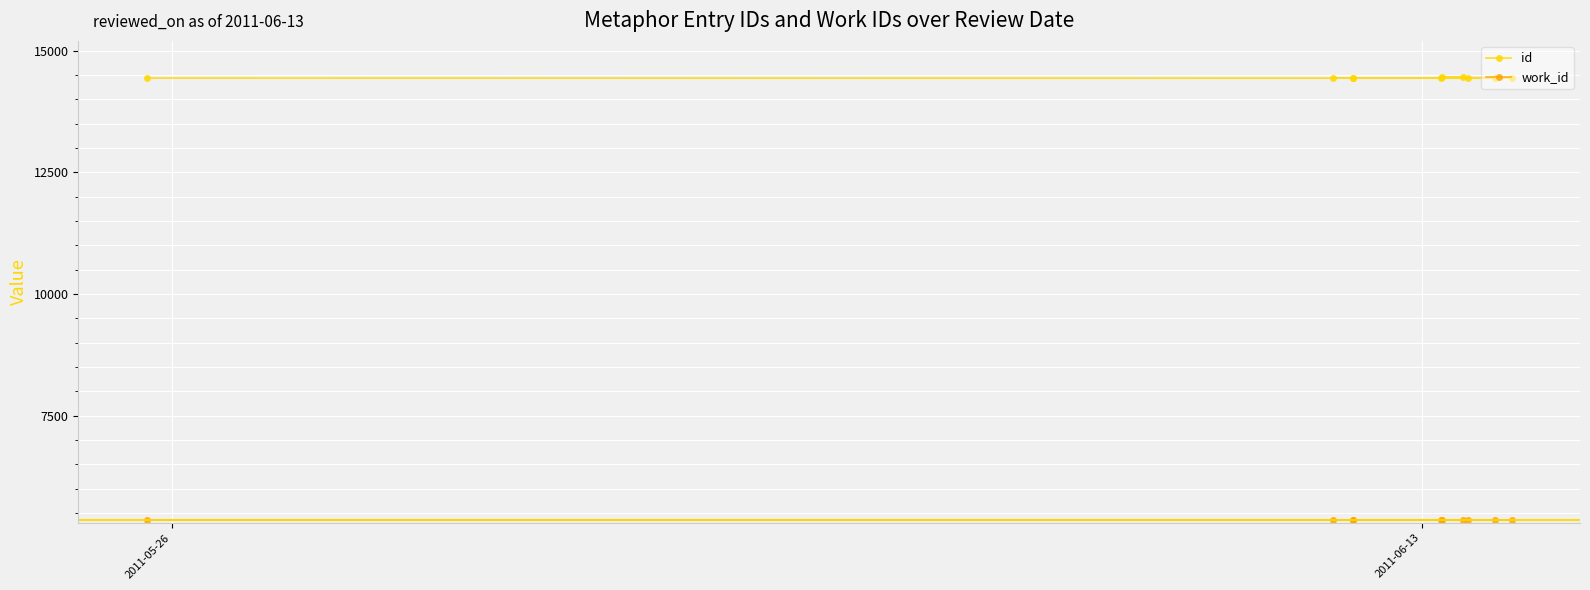

What is the average value of the id series?

14441